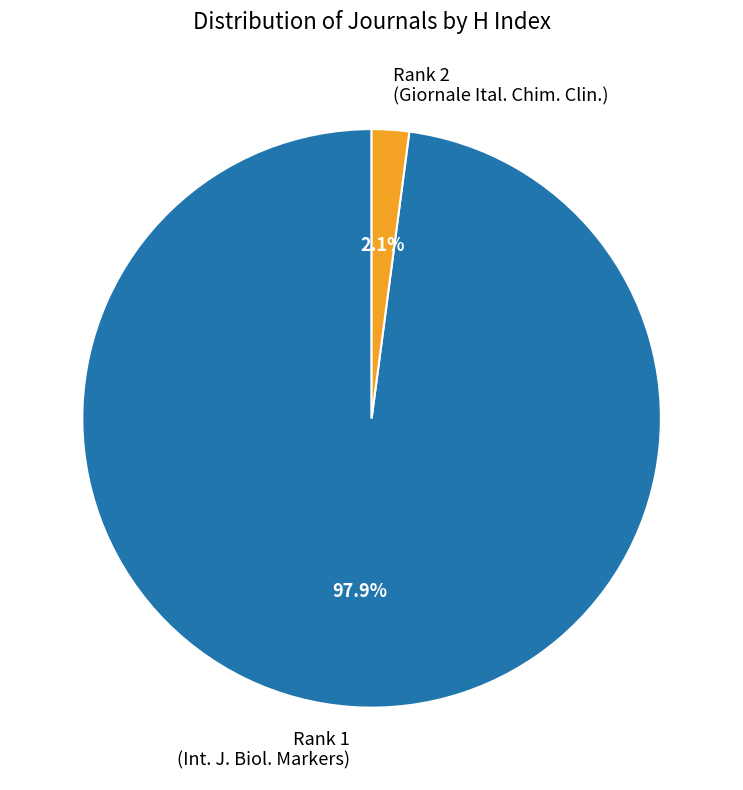

Which has a higher value, Rank 2 (Giornale Ital. Chim. Clin.) or Rank 1 (Int. J. Biol. Markers)?

Rank 1 (Int. J. Biol. Markers)